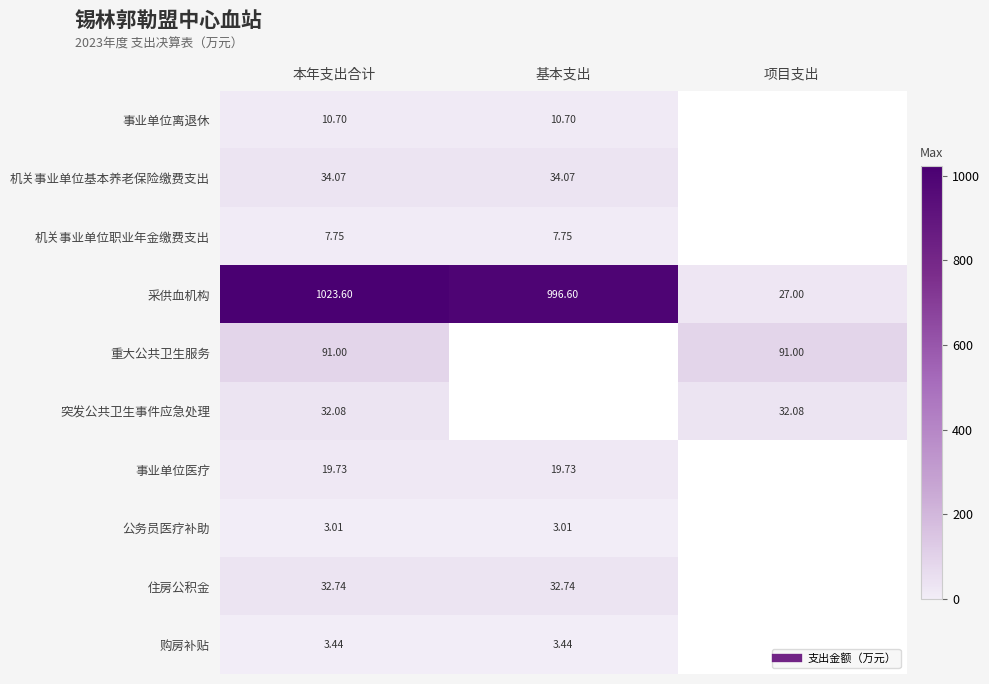

What is the lowest value of the 突发公共卫生事件应急处理 series?

32.1